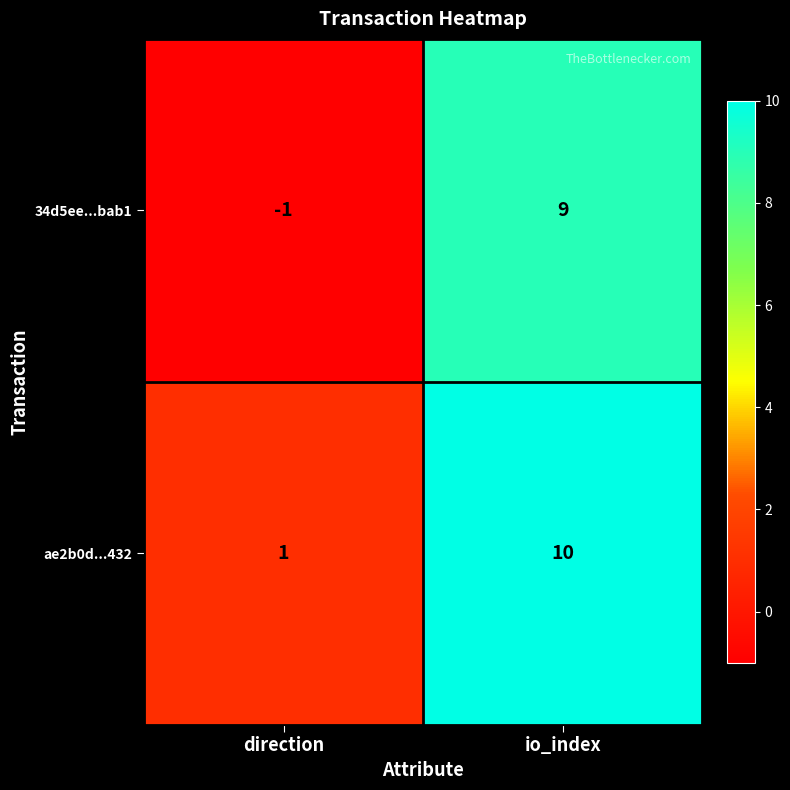

At how many categories does at least one series exceed 5?

1